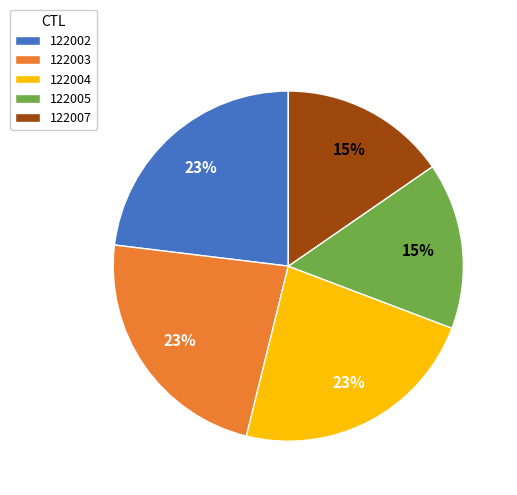

Is there any slice that represents more than half of the pie?

No